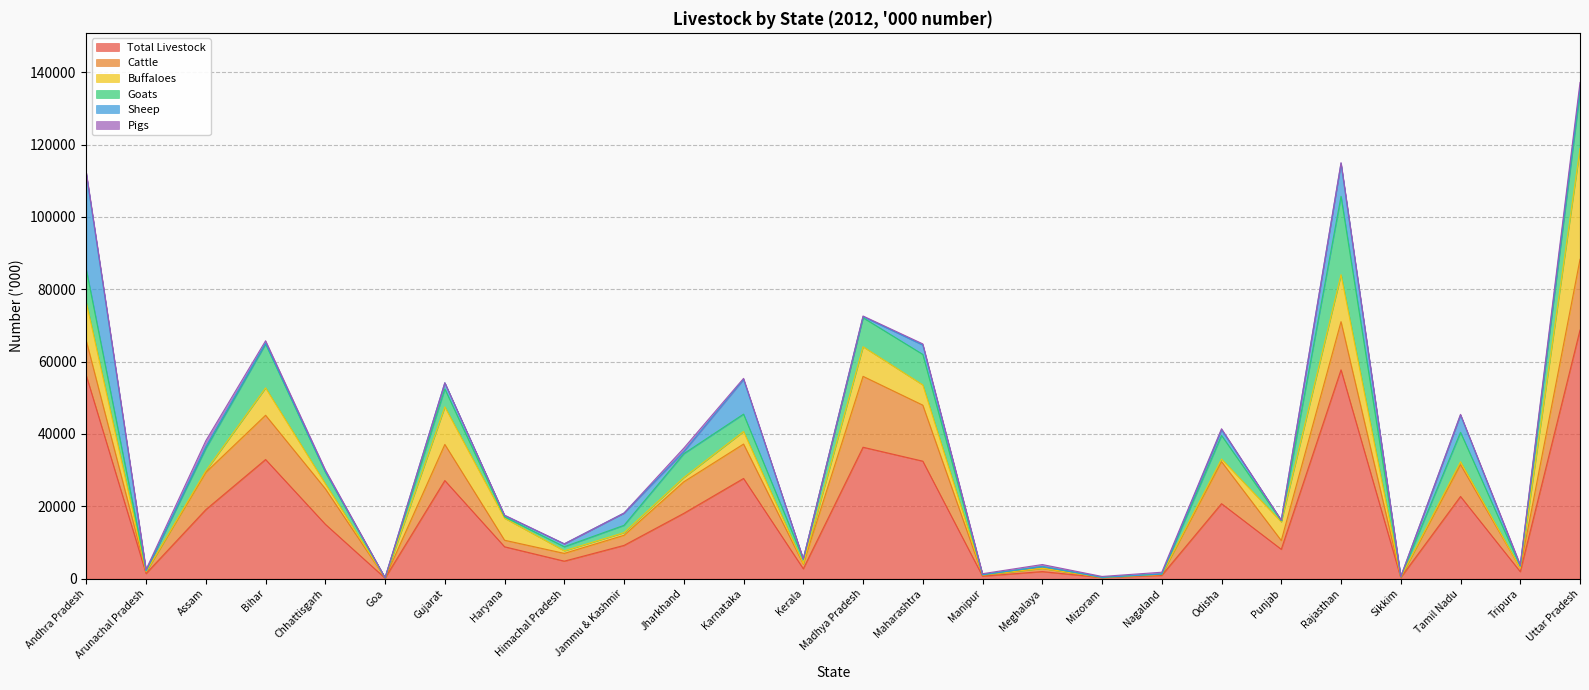

True or false: Pigs has a value of 31 at Goa.

False